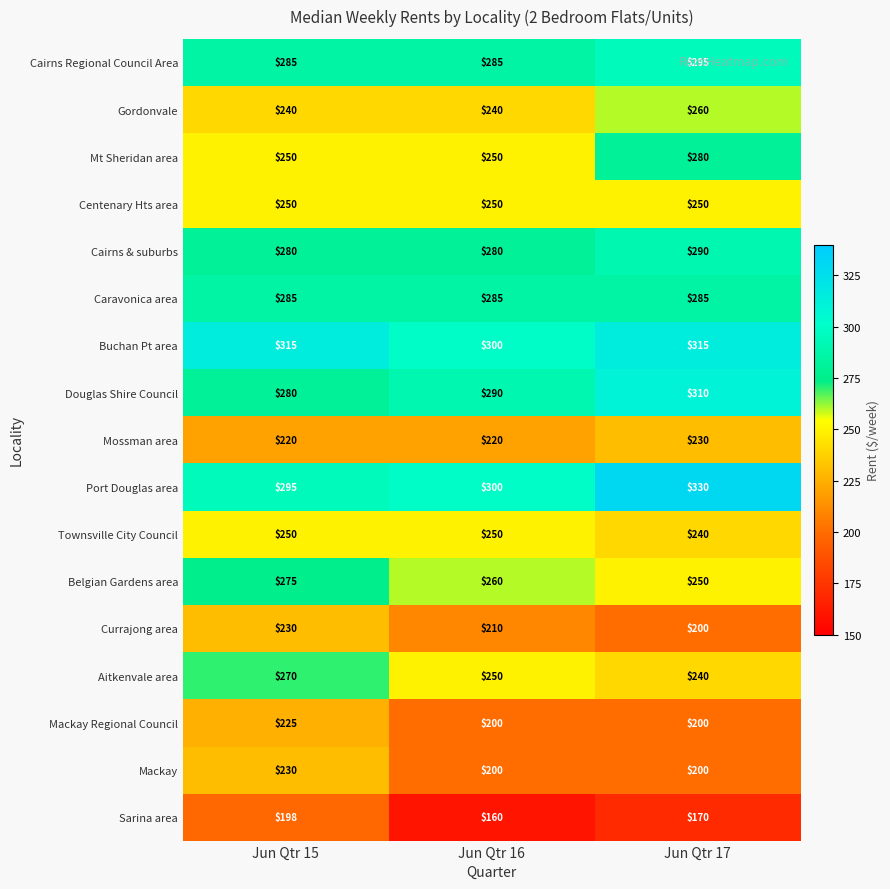

Which category has the lowest value across all series?

Jun Qtr 16